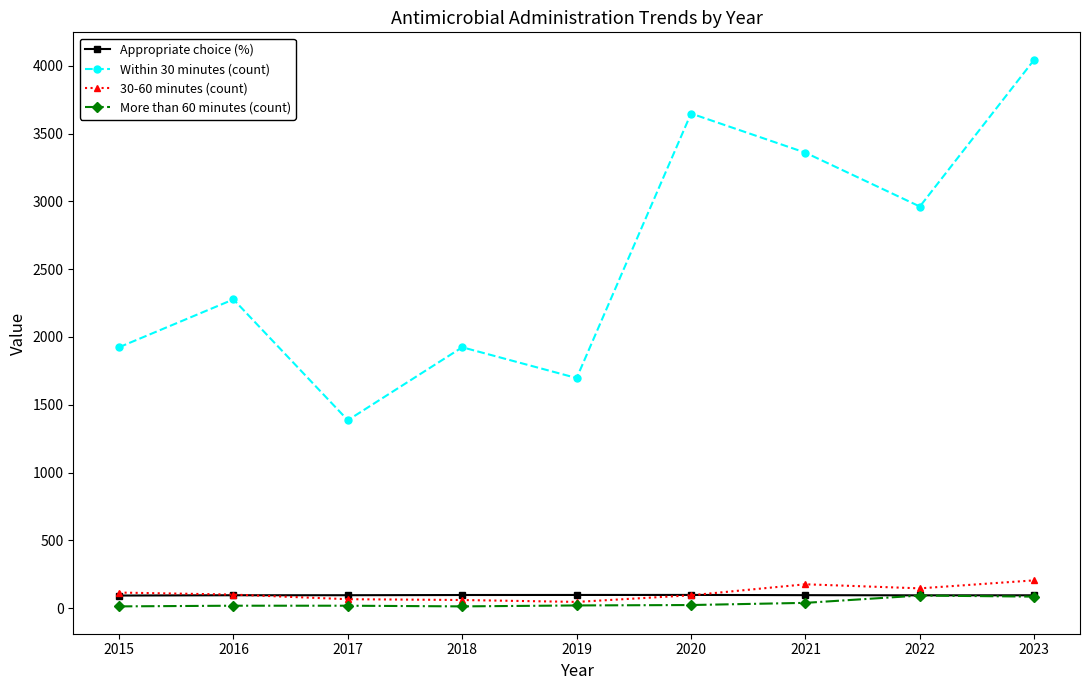

At which category is the sum across all series the highest?

2023